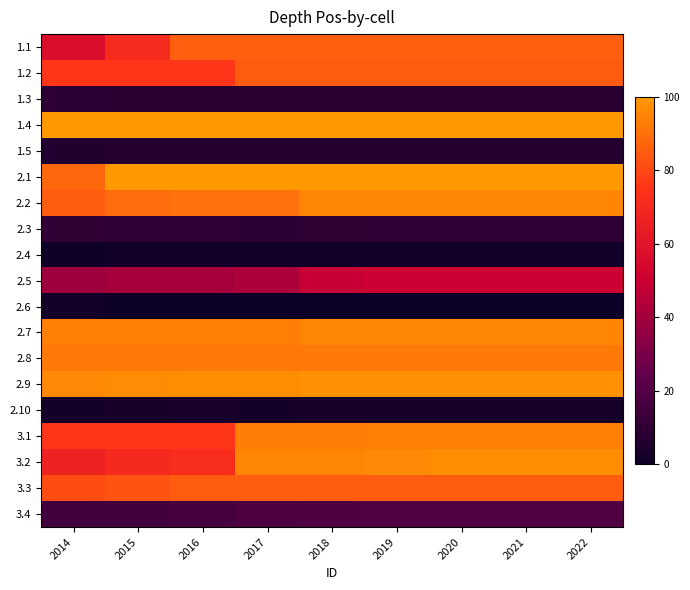

List the series in order of their peak value, lowest first.

2.4, 2.6, 2.10, 1.5, 1.3, 2.3, 3.4, 2.5, 1.2, 3.3, 1.1, 2.8, 3.1, 2.2, 2.7, 3.2, 2.9, 1.4, 2.1